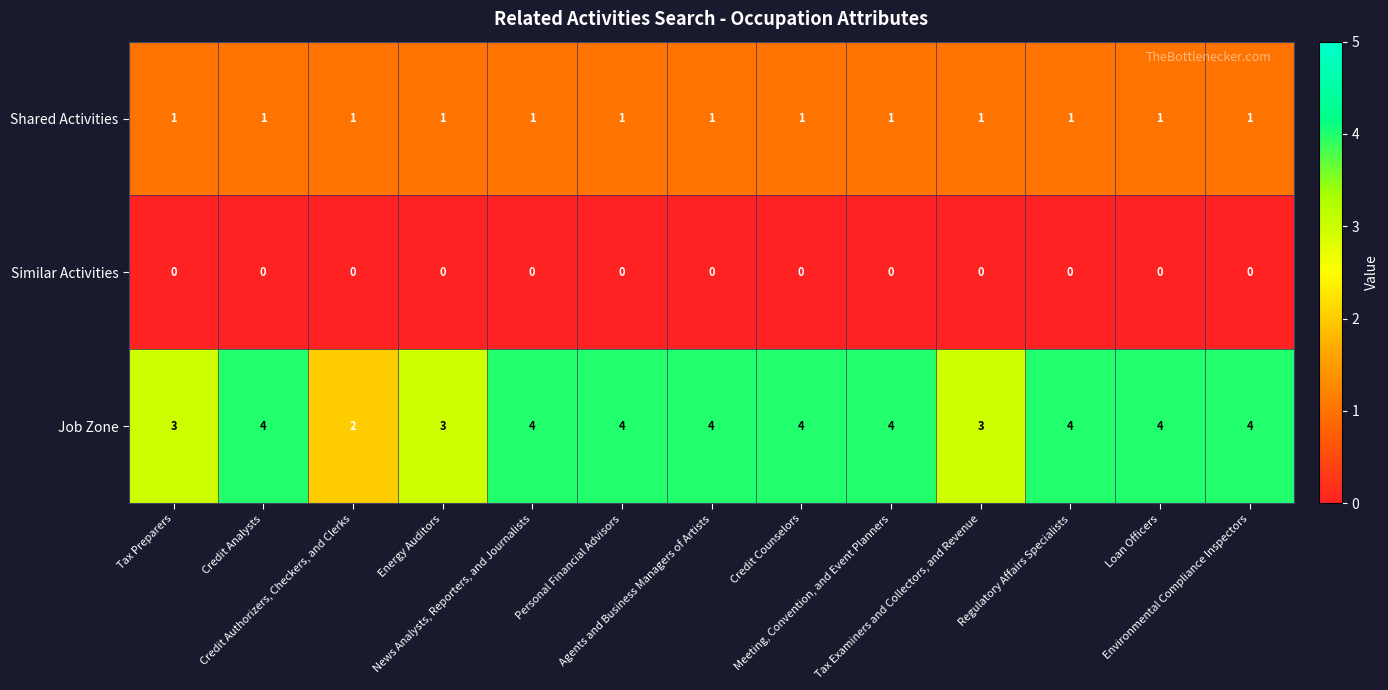

What is the sum of all Shared Activities values?

13